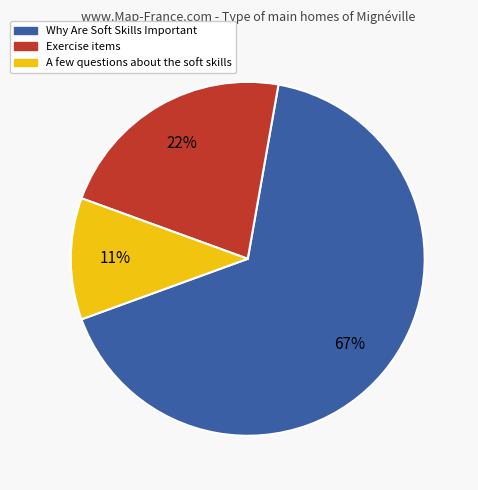

Does any single category account for the majority?

Yes